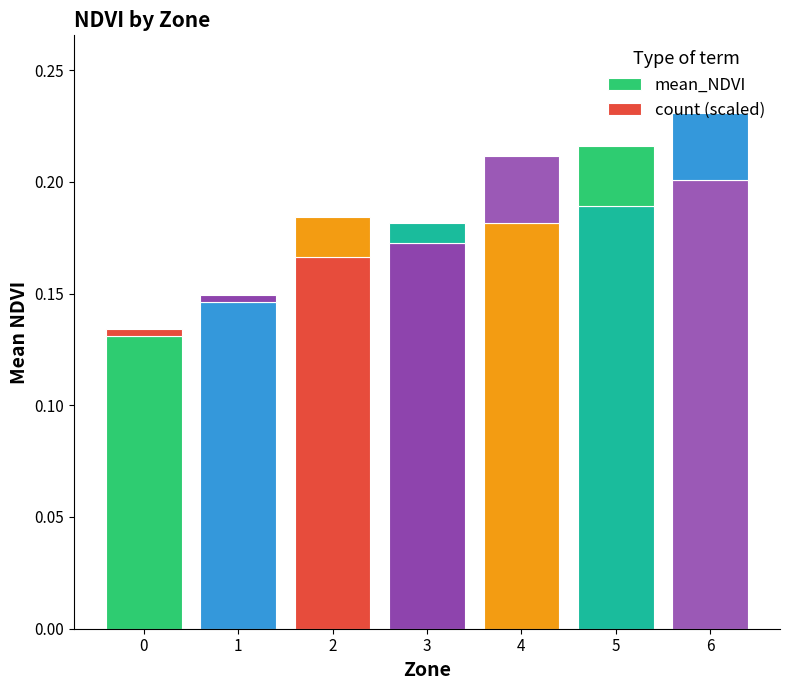

Does the chart contain any negative values?

No